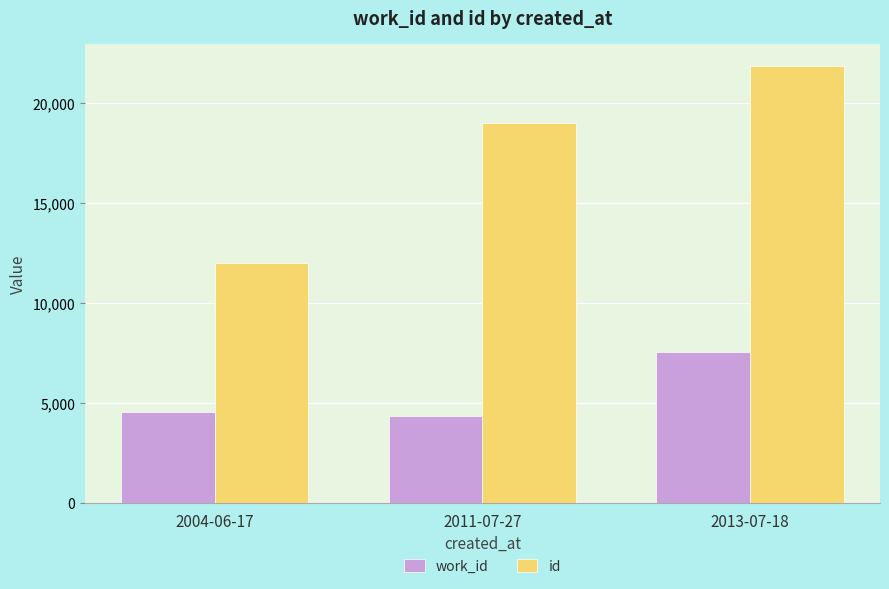

Reading left to right, transcribe all the data shown in this chart.

work_id: 2004-06-17=4569	2011-07-27=4351	2013-07-18=7550
id: 2004-06-17=12012	2011-07-27=19004	2013-07-18=21860